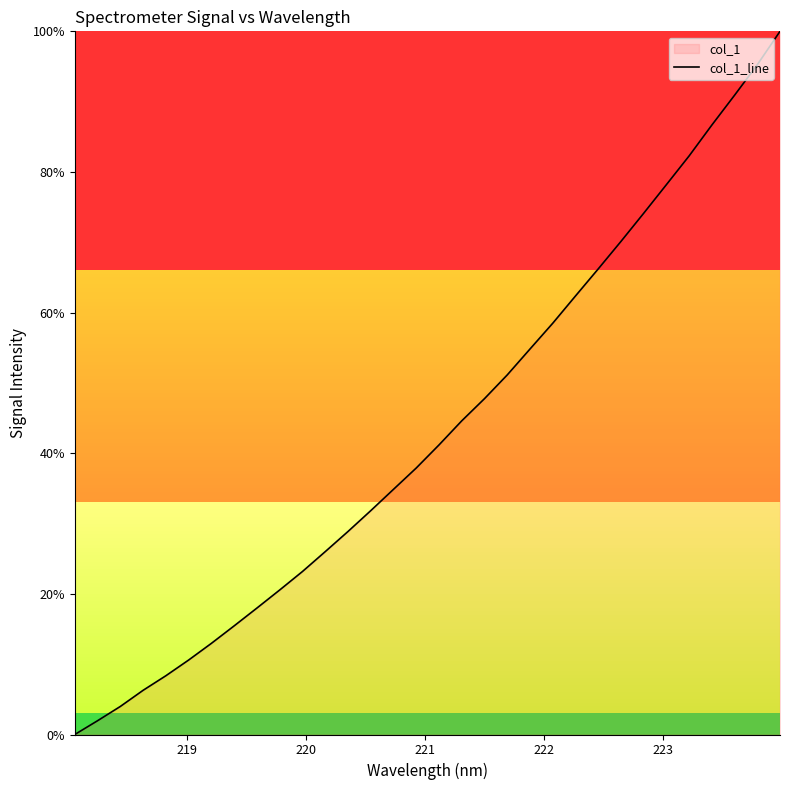

What is the sum of all values?

1384.9